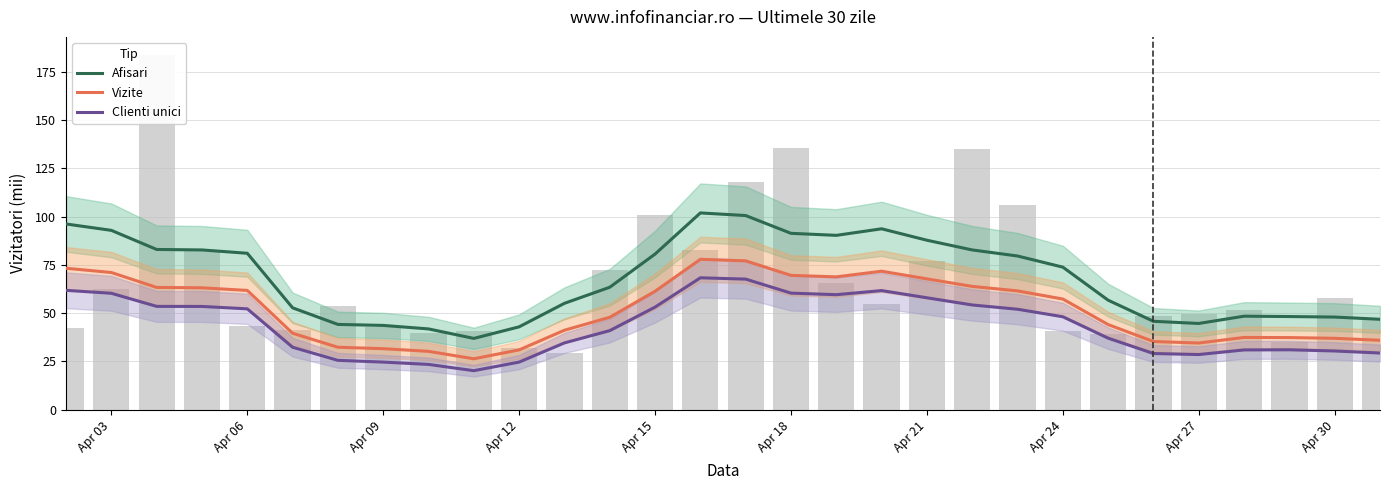

At how many categories does at least one series exceed 27?

30